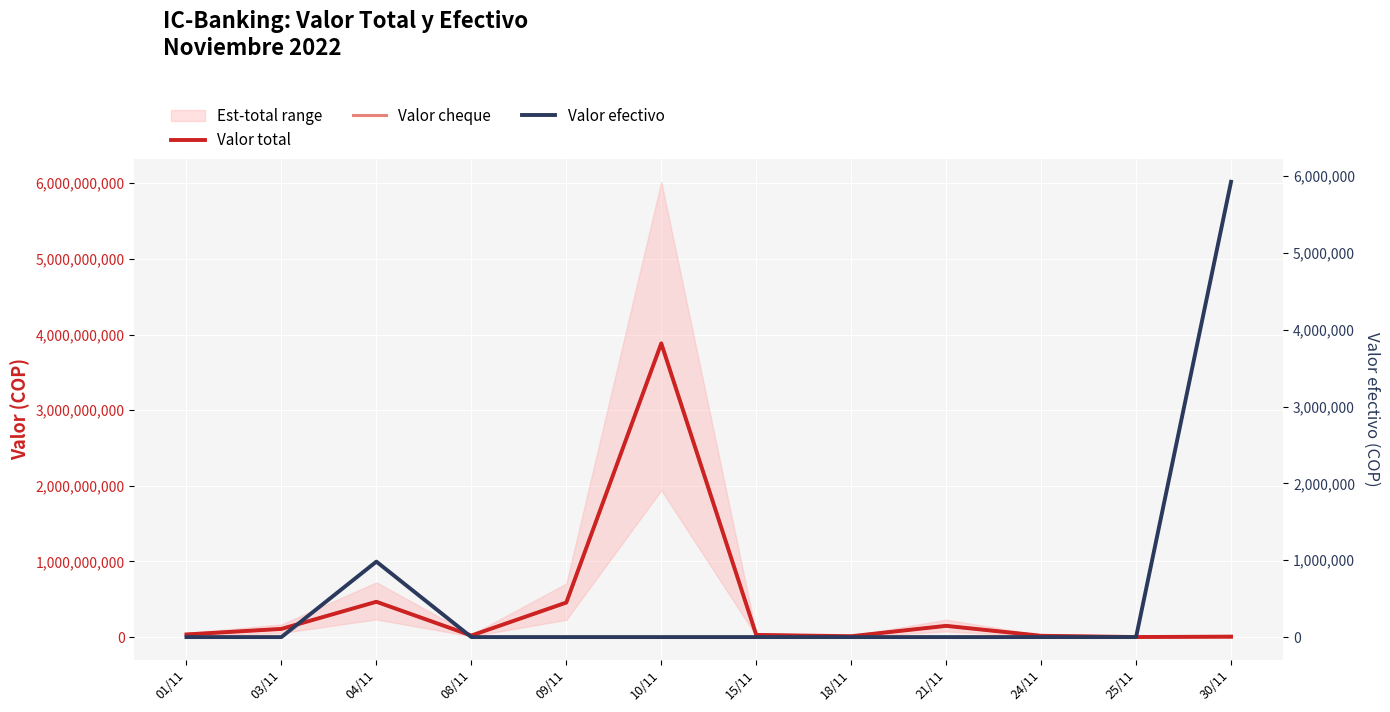

At which label does Valor cheque reach its peak?

10/11